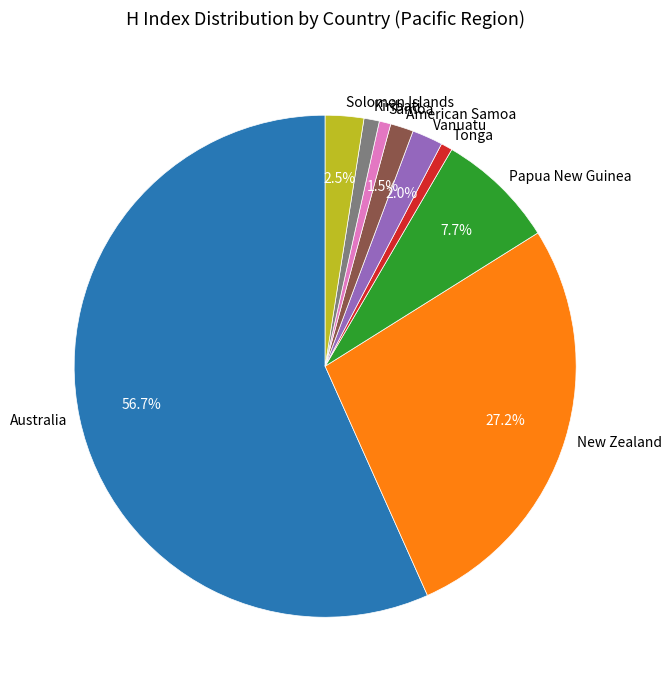

Which category has the biggest portion of the pie?

Australia